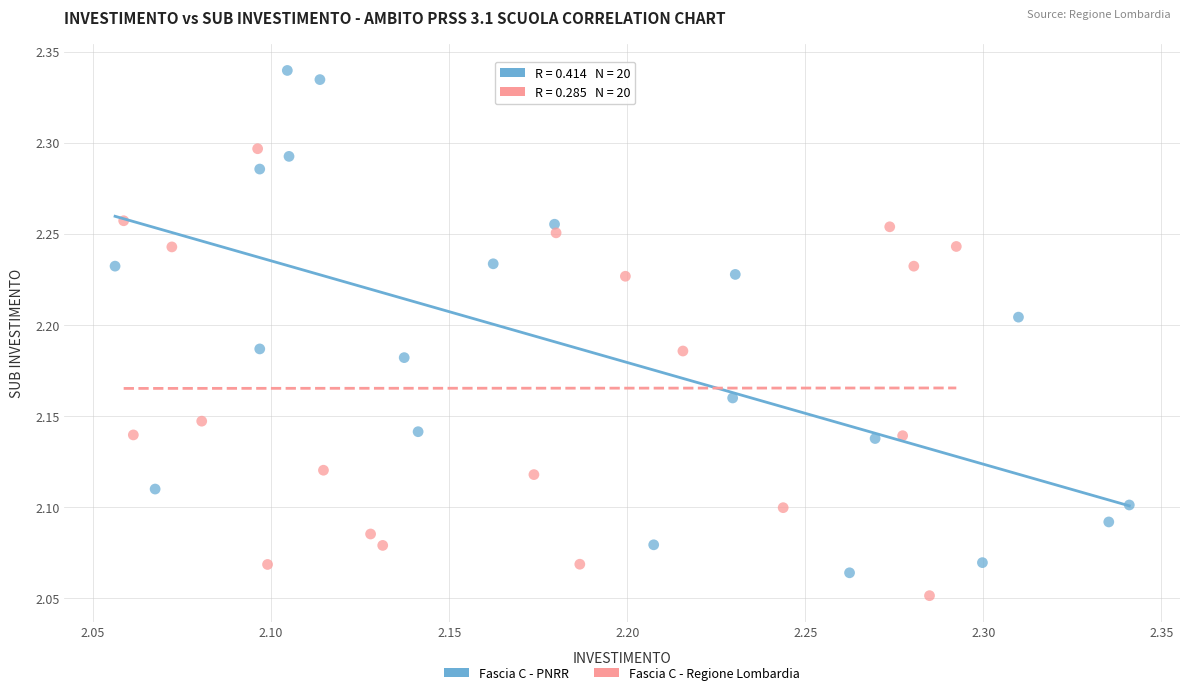

Which series has the widest spread of Y values?

Fascia C - PNRR